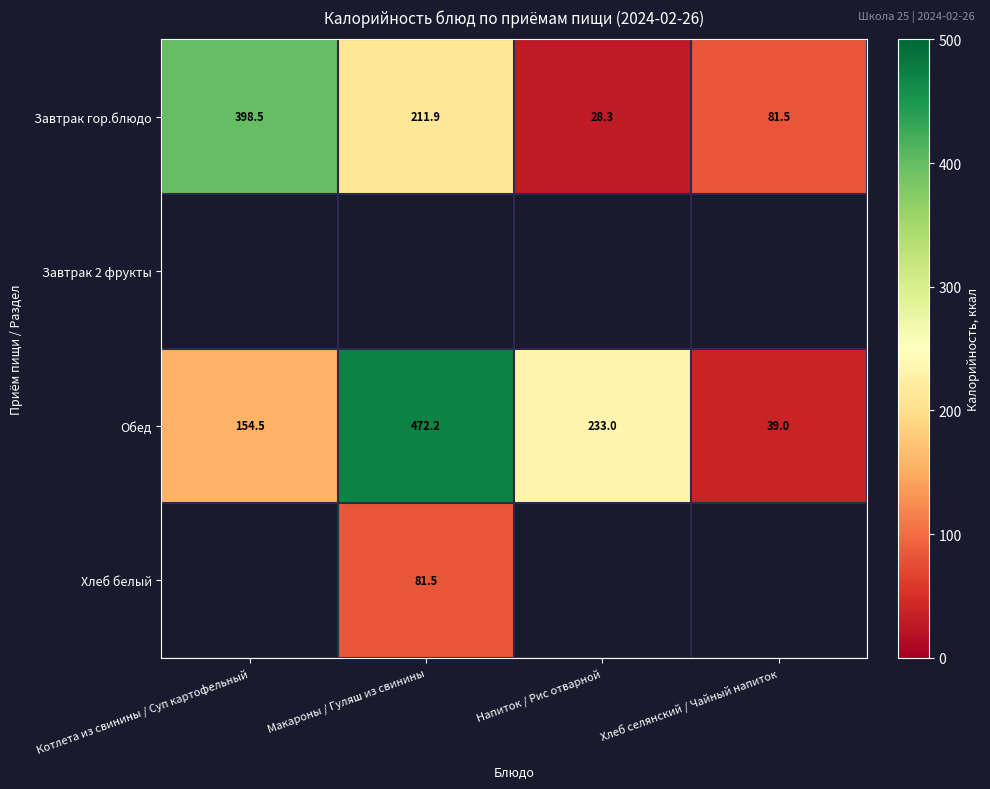

What is the difference between the Обед values at Напиток / Рис отварной and Хлеб селянский / Чайный напиток?

194.0